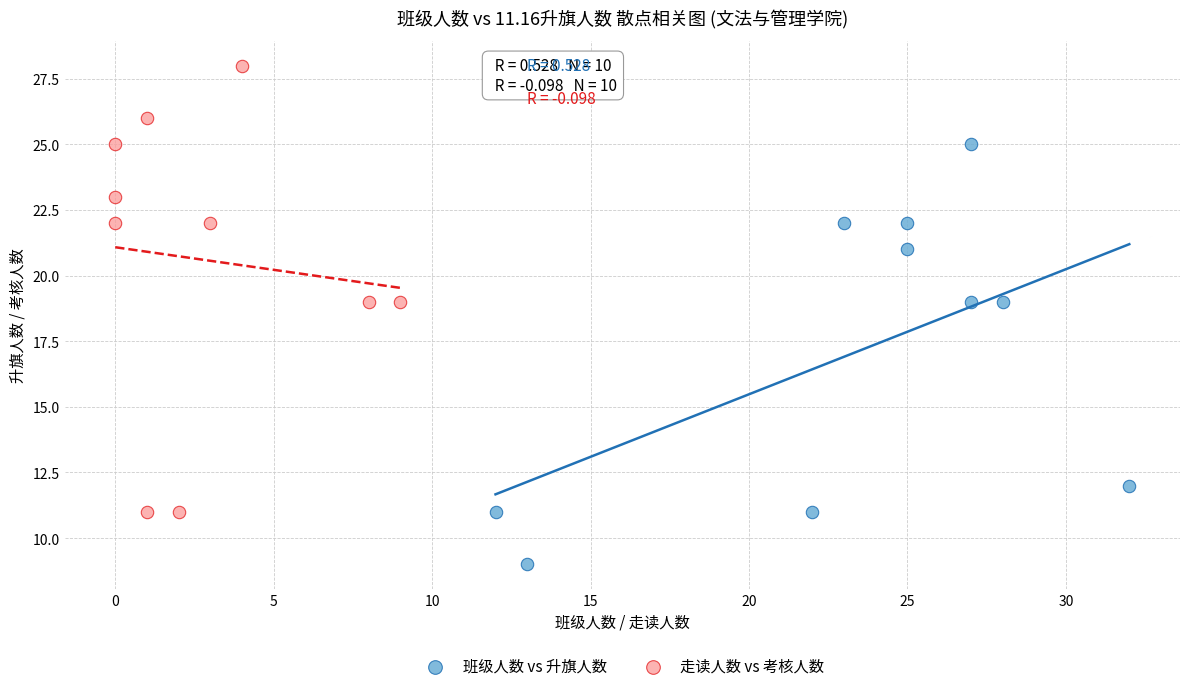

Which series reaches the maximum Y coordinate?

走读人数 vs 考核人数